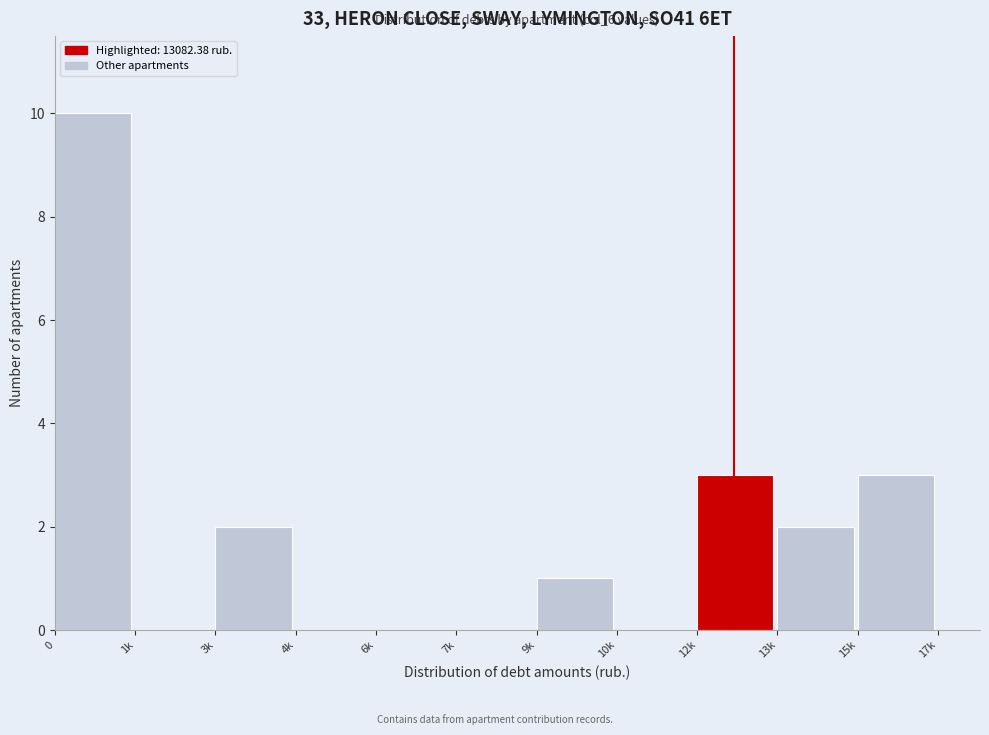

Reading left to right, list all the values displayed in this chart.

0=10	1k=0	3k=2	4k=0	6k=0	7k=0	9k=1	10k=0	12k=3	13k=2	15k=3